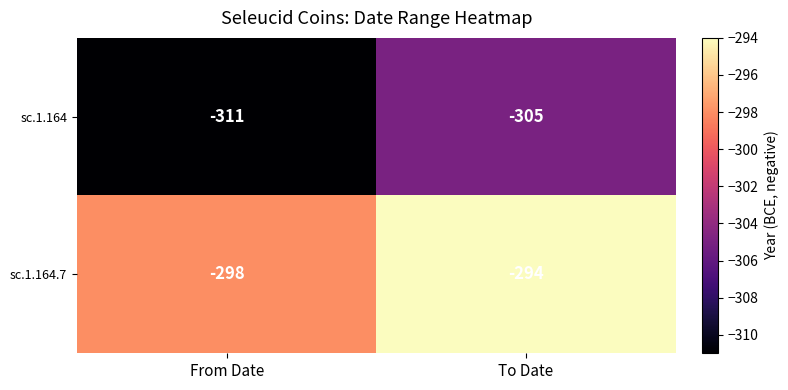

What is the highest value of the sc.1.164.7 series?

-294